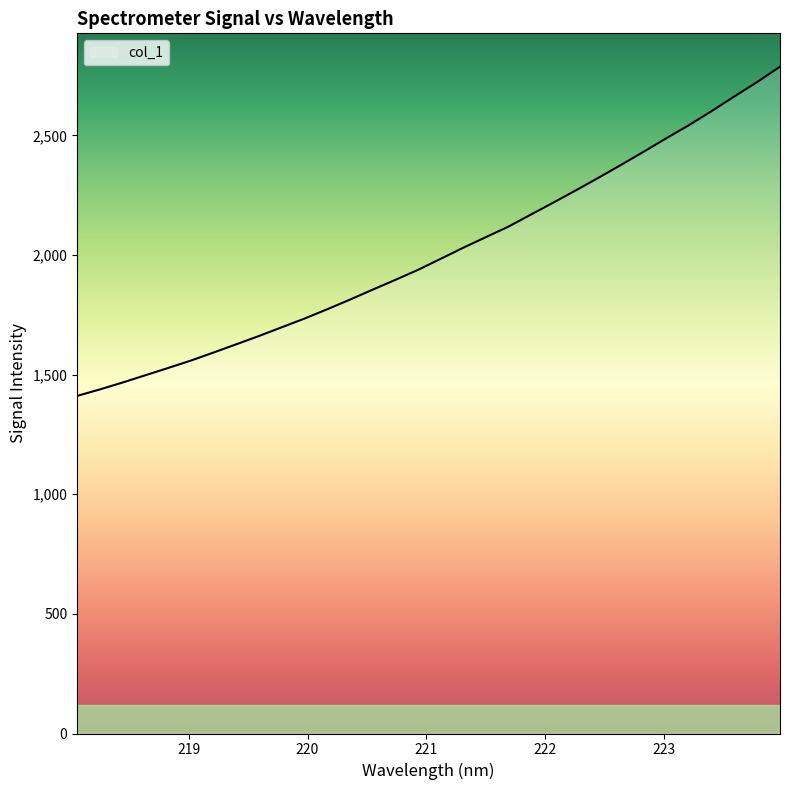

What is the greatest value displayed?

2787.6